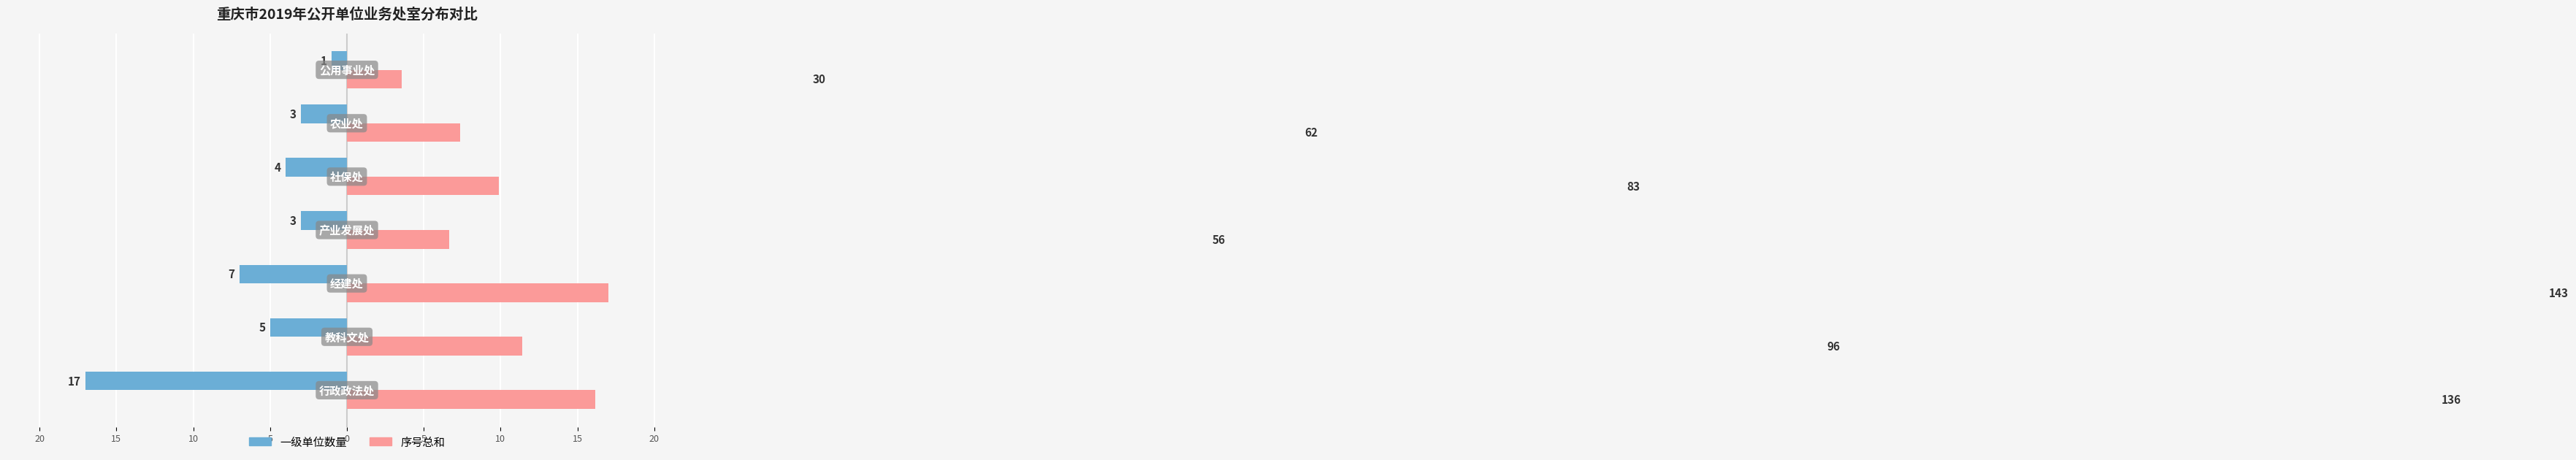

How many bars are there in total?

14